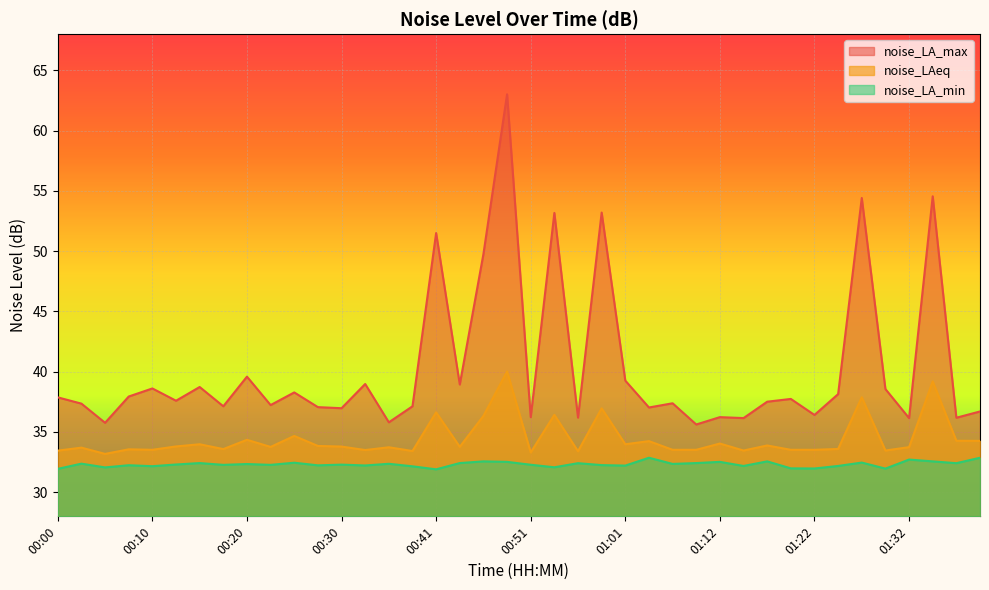

What is the label of the 33rd point from the right?

00:18